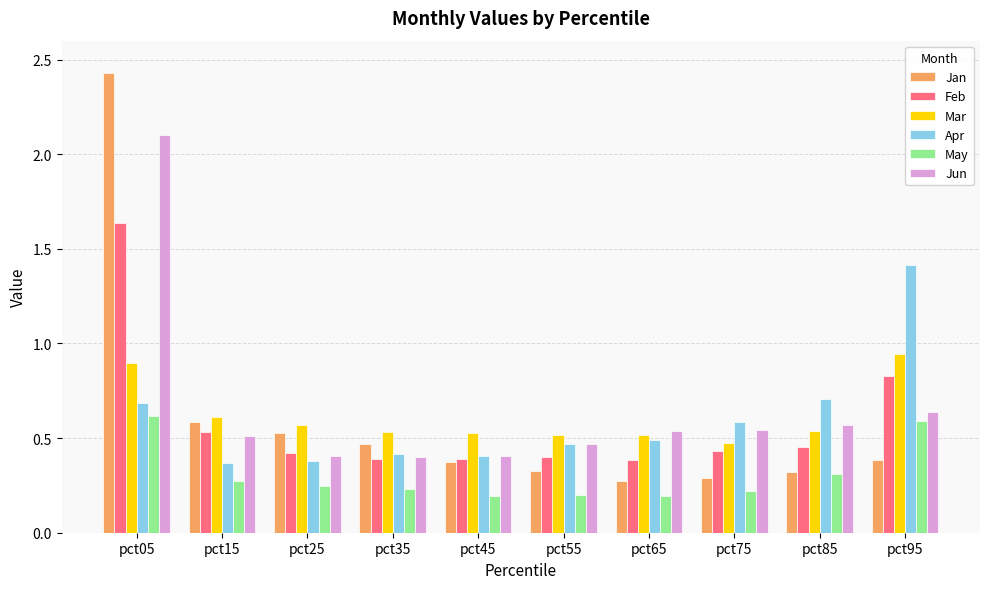

Which series has the largest total across all categories?

Jun